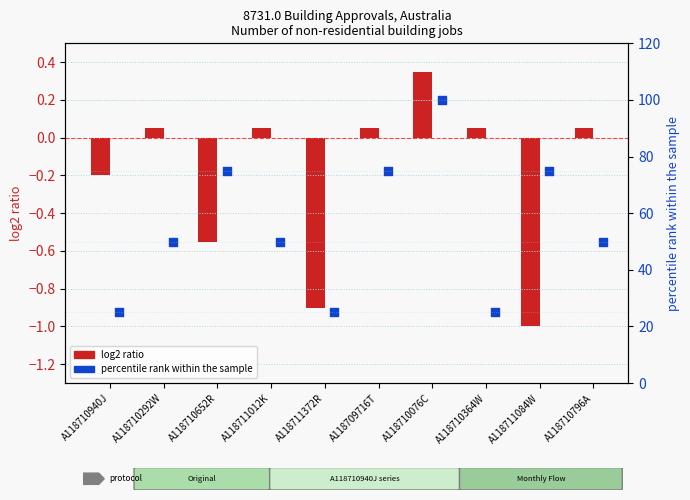

What are all the series names shown in the legend?

log2 ratio, percentile rank within the sample